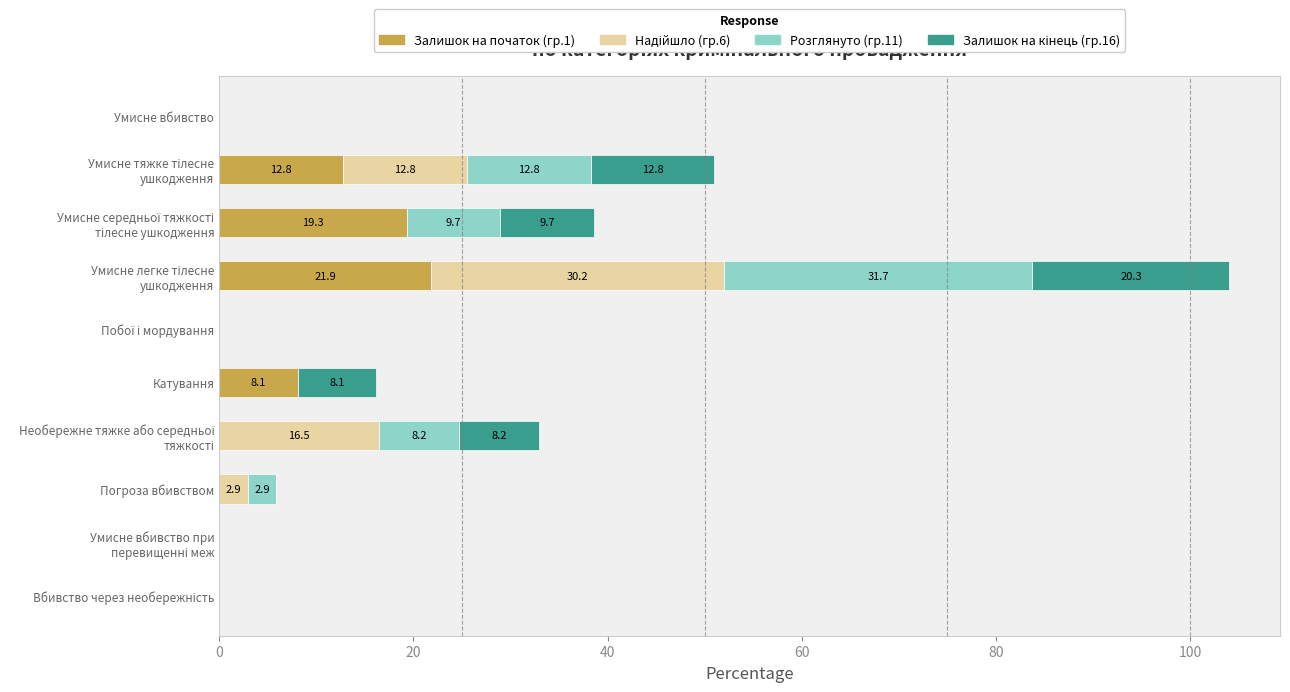

The Залишок на початок (гр.1) series shows 0.0 at Умисне вбивство. True or false?

True